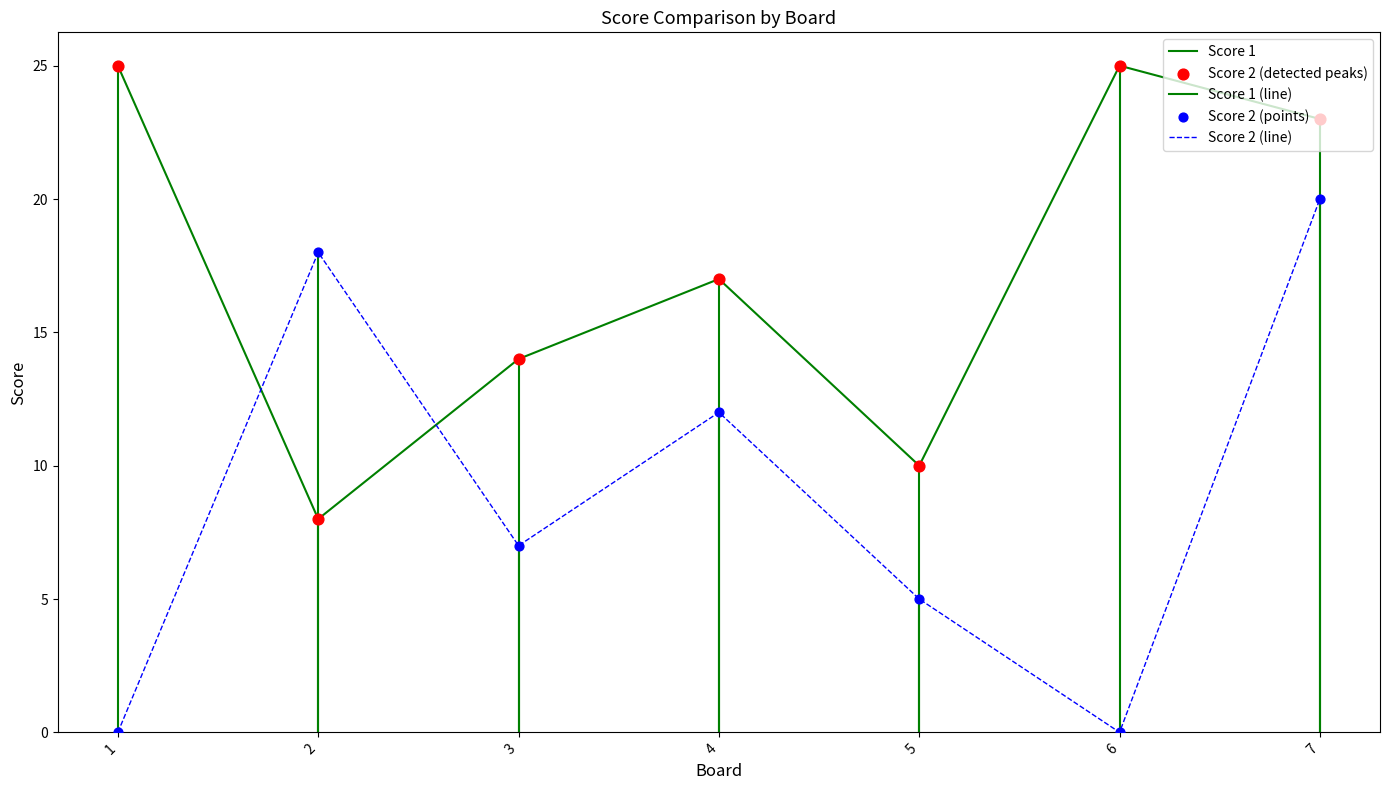

What is the total value across all series at 6?

25